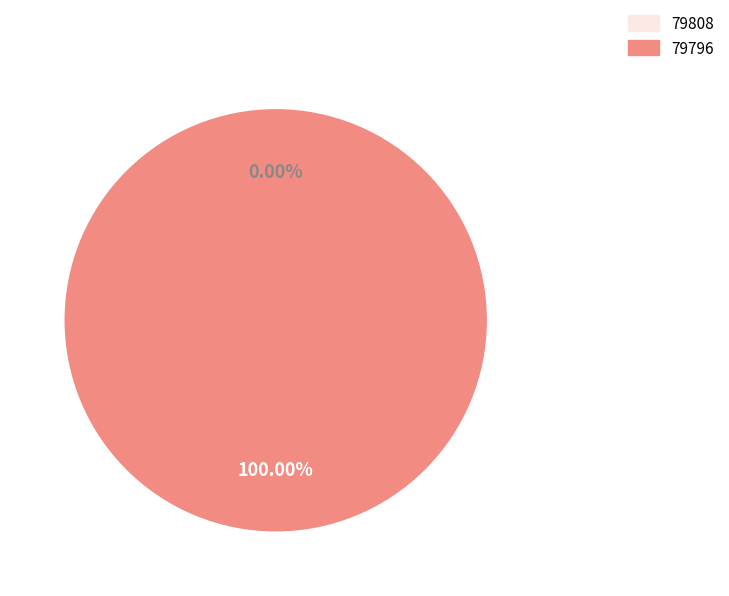

Rank the categories by value from highest to lowest.

79796, 79808